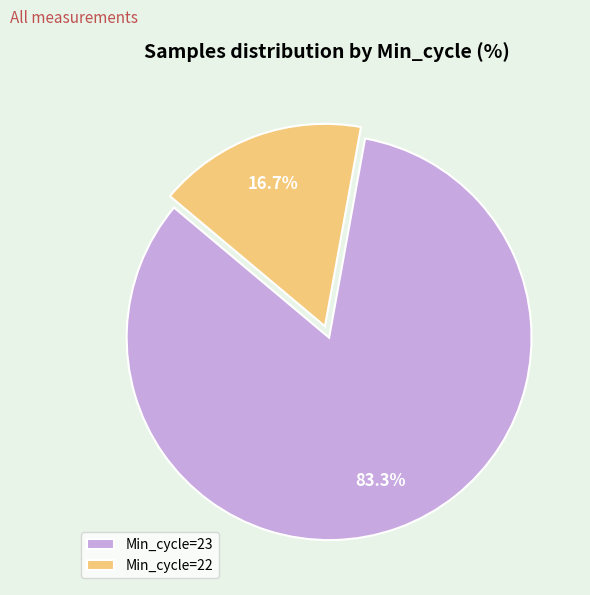

Between Min_cycle=22 and Min_cycle=23, which is larger?

Min_cycle=23